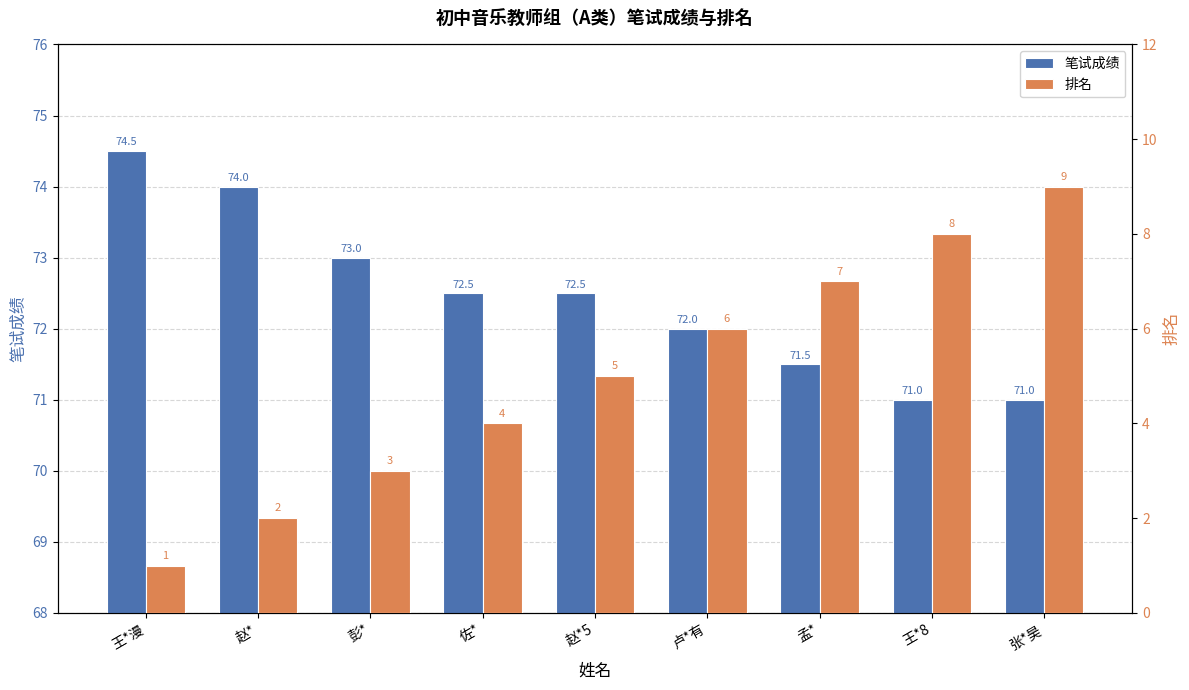

Is the value of 排名 at 张*昊 greater than the value of 笔试成绩 at 卢*有?

No